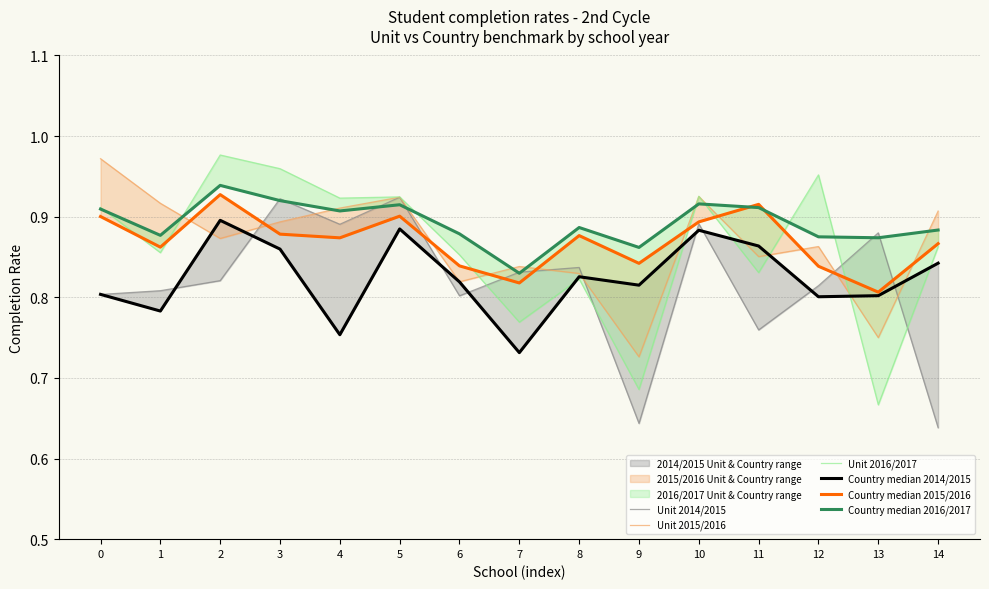

What is the maximum value shown in the chart?

1.0